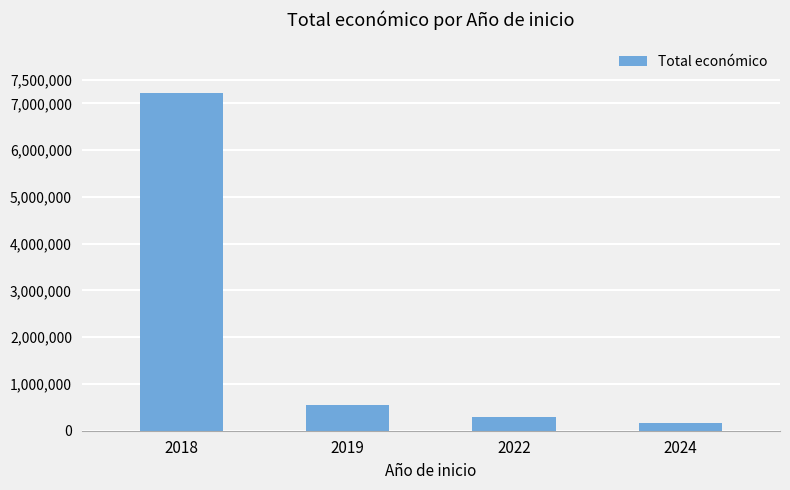

List the labels in order of value, largest first.

2018, 2019, 2022, 2024